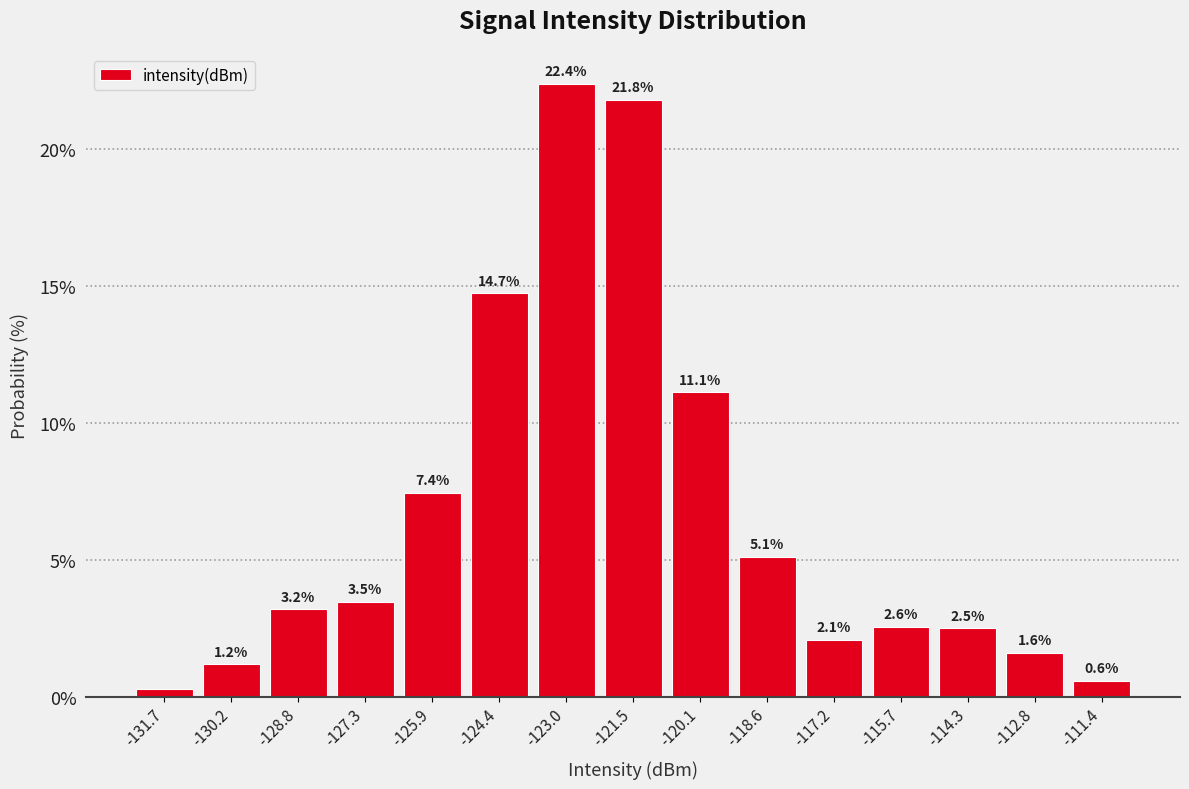

Which range on the x-axis has the tallest bar?

-123.6 to -122.2